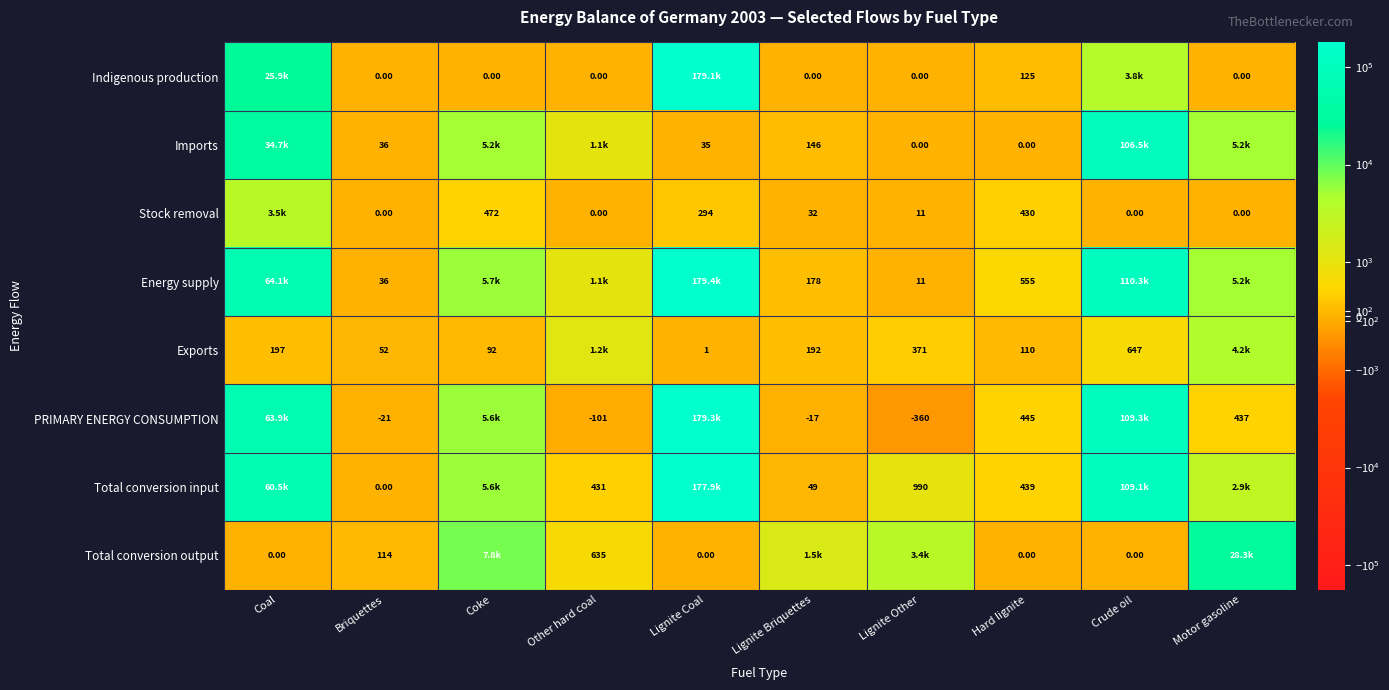

Is the value of Total conversion output at Hard lignite greater than the value of PRIMARY ENERGY CONSUMPTION at Lignite Briquettes?

Yes